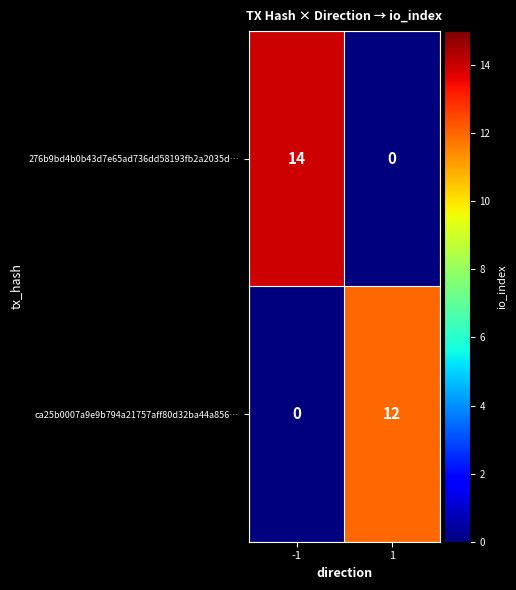

At which category is the sum across all series the highest?

-1